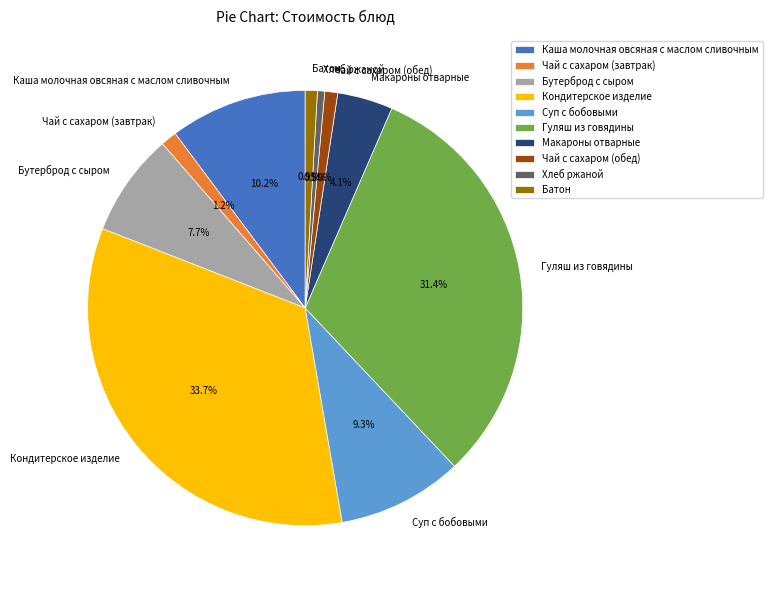

Count the number of slices in the pie.

10